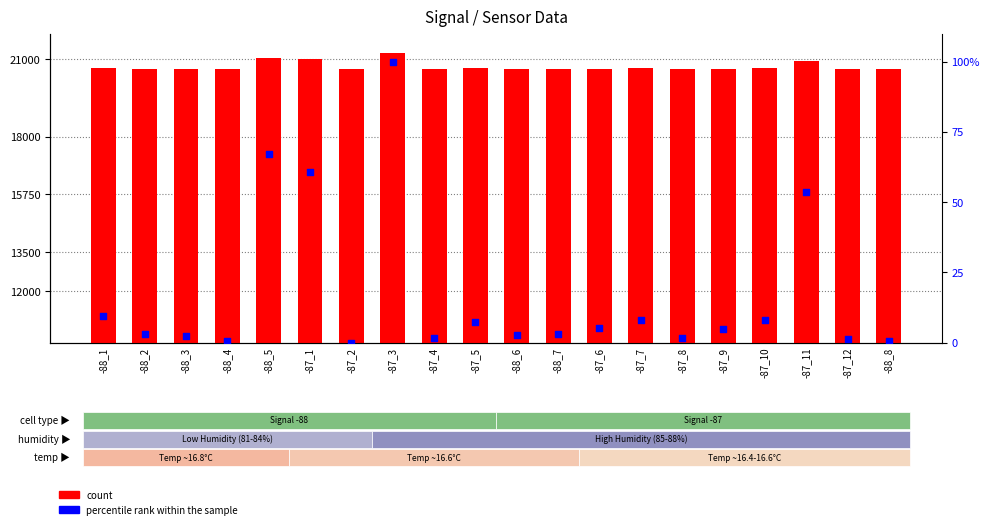

What is the total value across all series at -88_2?

20630.1